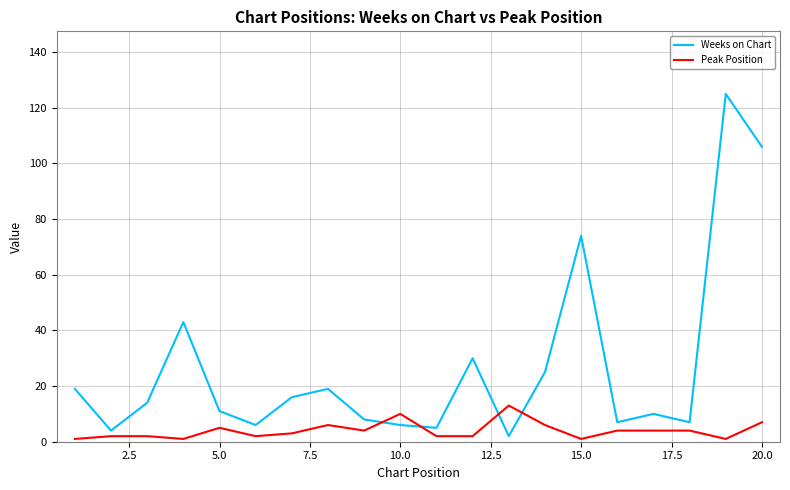

List the series in order of their peak value, highest first.

Weeks on Chart, Peak Position